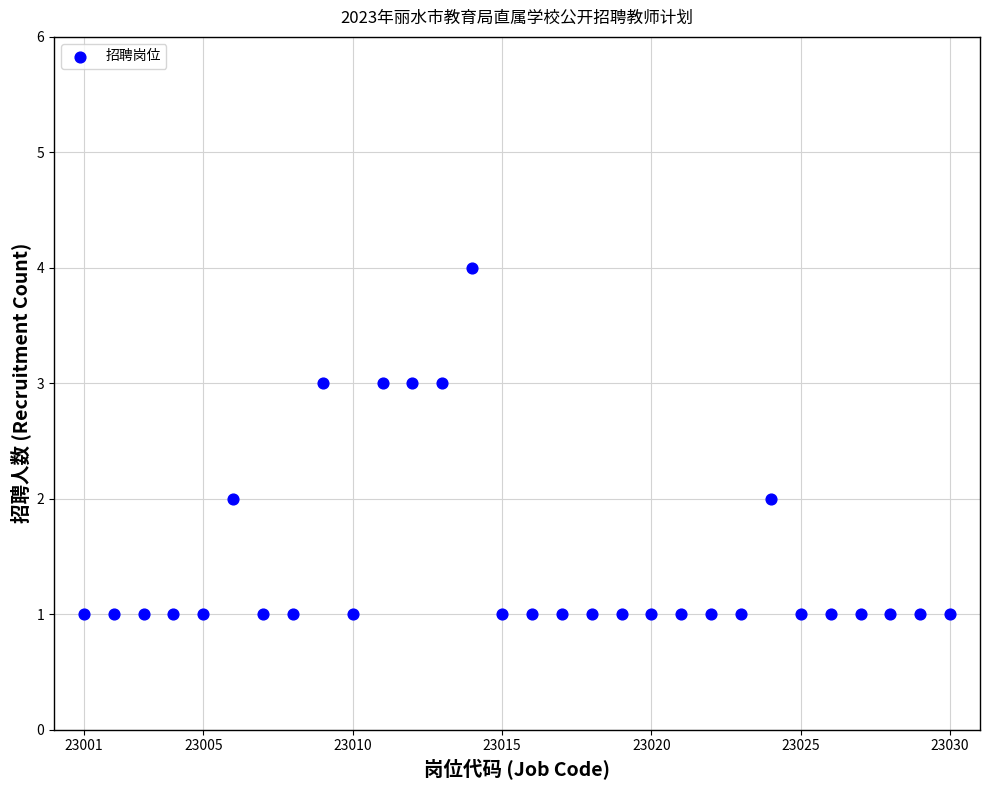

What is the range of X values (max minus min)?

29